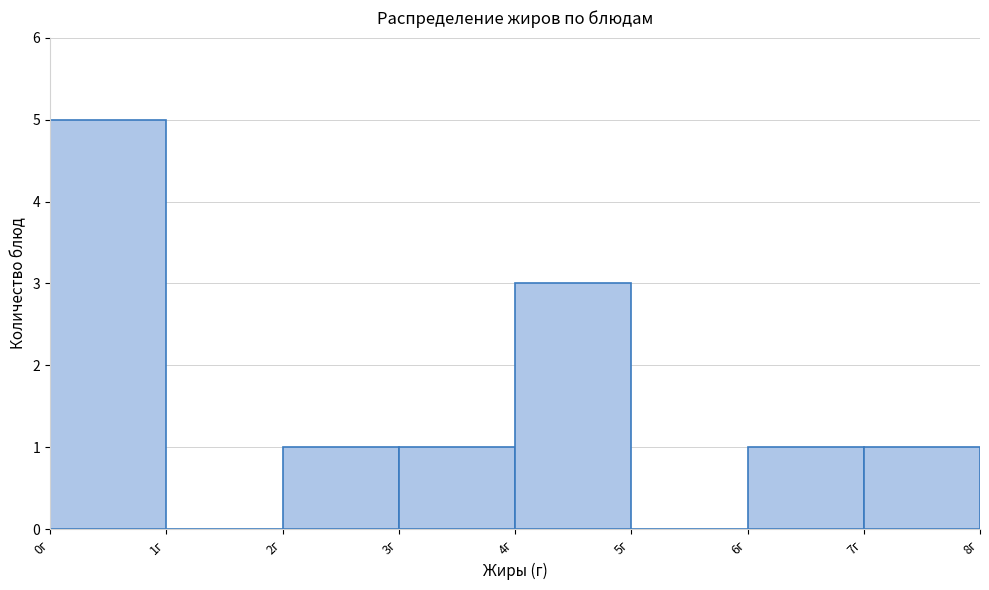

Reading left to right, transcribe this chart: for each bar, give the range it covers on the x-axis and its height. The values are not printed on the chart, so give them approximately, as read against the axis.

0 to 1: 5
1 to 2: 0
2 to 3: 1
3 to 4: 1
4 to 5: 3
5 to 6: 0
6 to 7: 1
7 to 8: 1